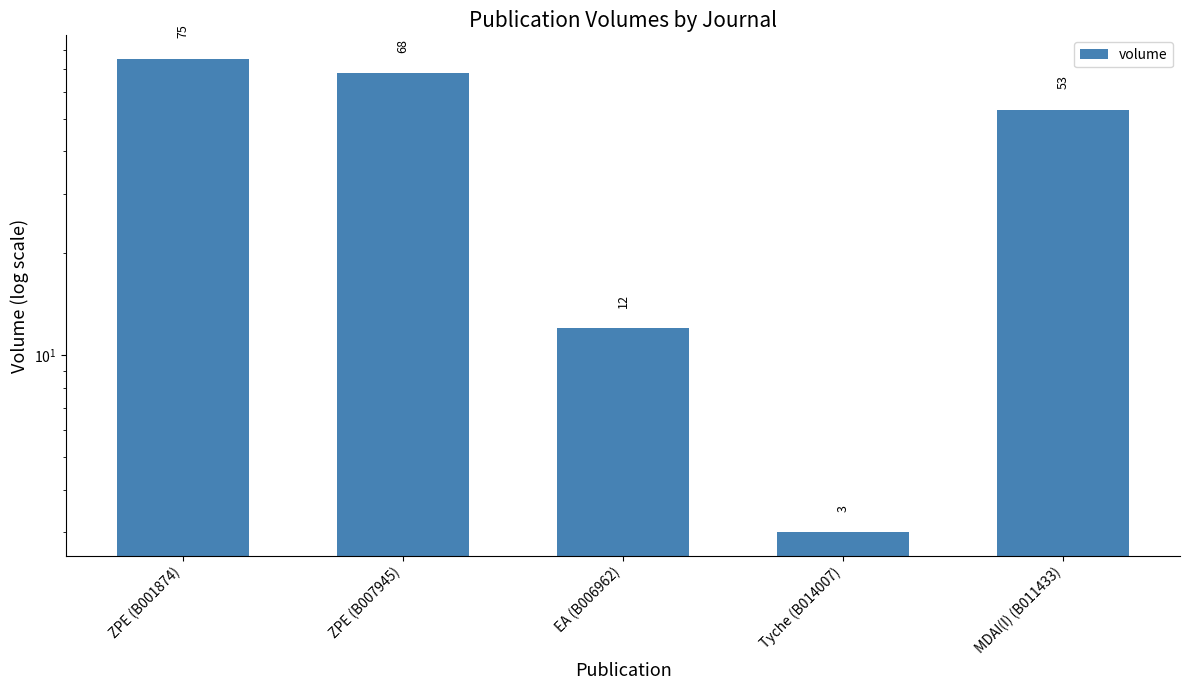

What is the average value?

42